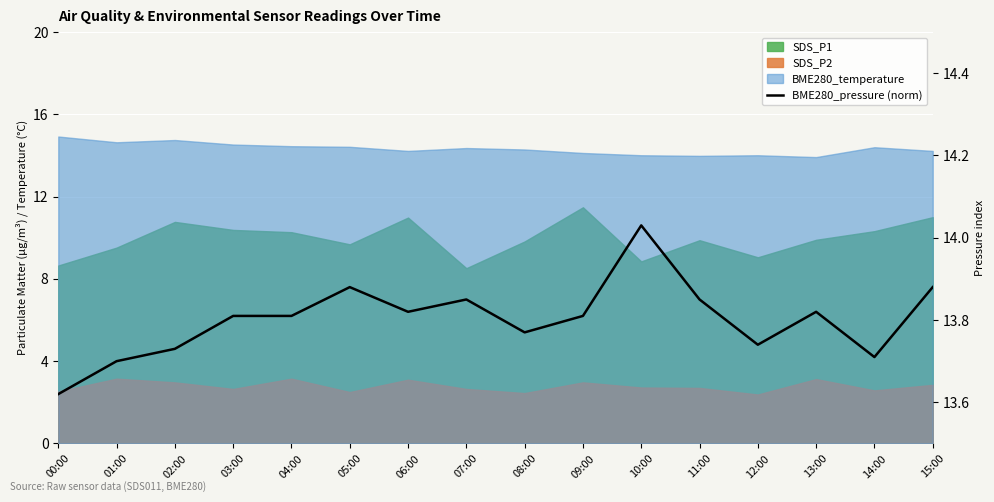

How many points are higher than both their immediate neighbors (excluding endpoints)?

4